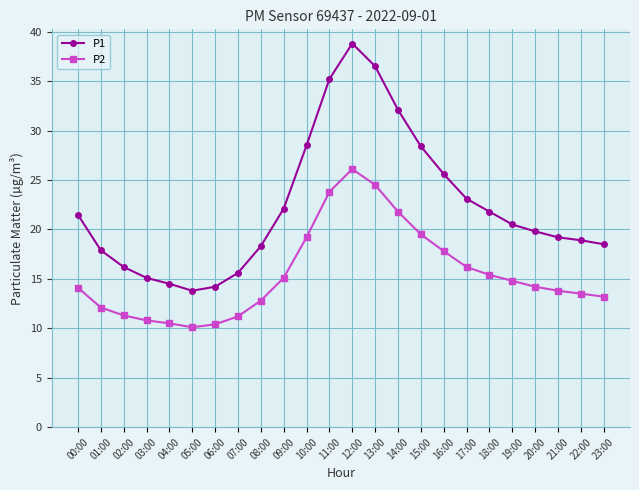

True or false: P1 has a value of 18.5 at 23:00.

True